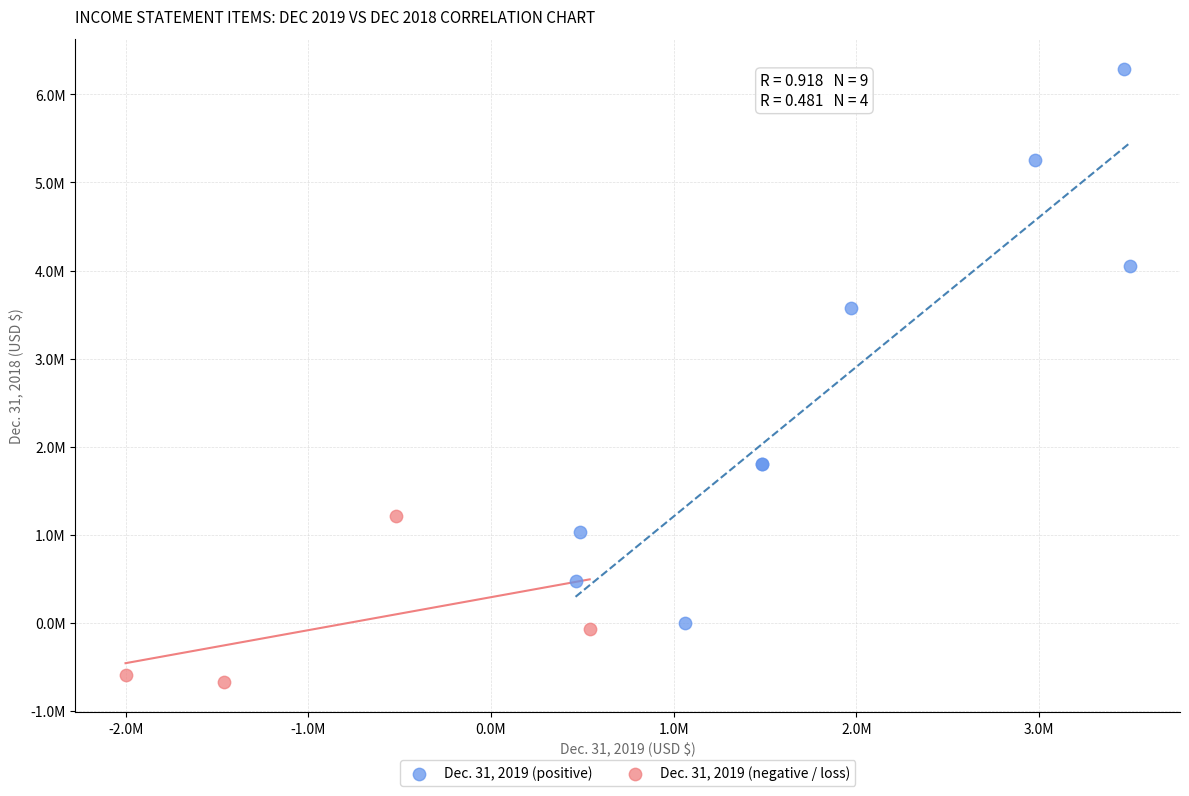

Which series reaches the minimum Y coordinate?

Dec. 31, 2019 (negative / loss)